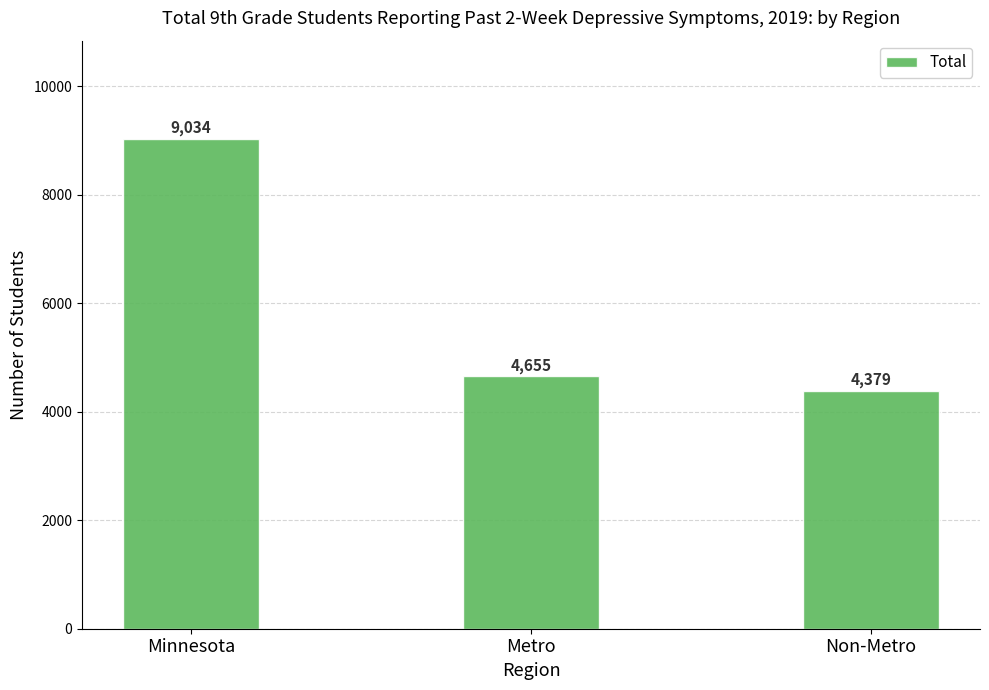

Which label corresponds to the smallest value in the chart?

Non-Metro